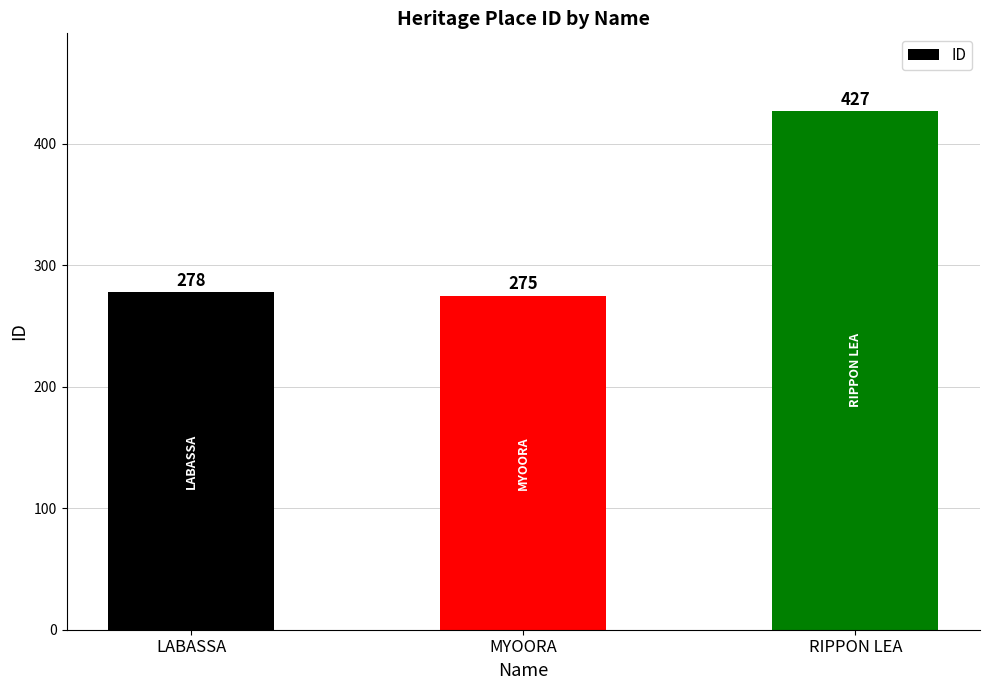

What value does the data have at LABASSA?

278